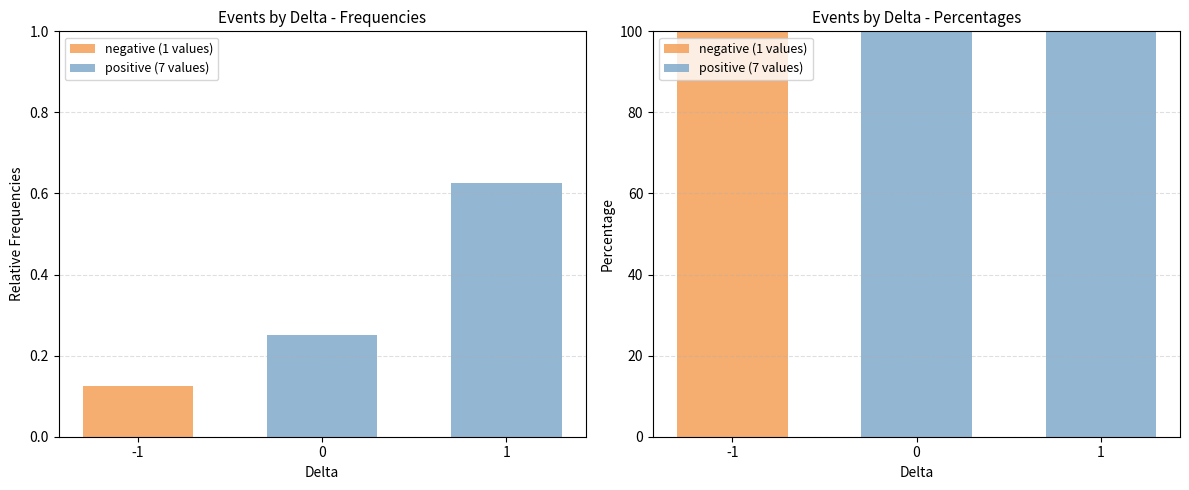

What is the approximate value of negative (1 values) at -1?

100